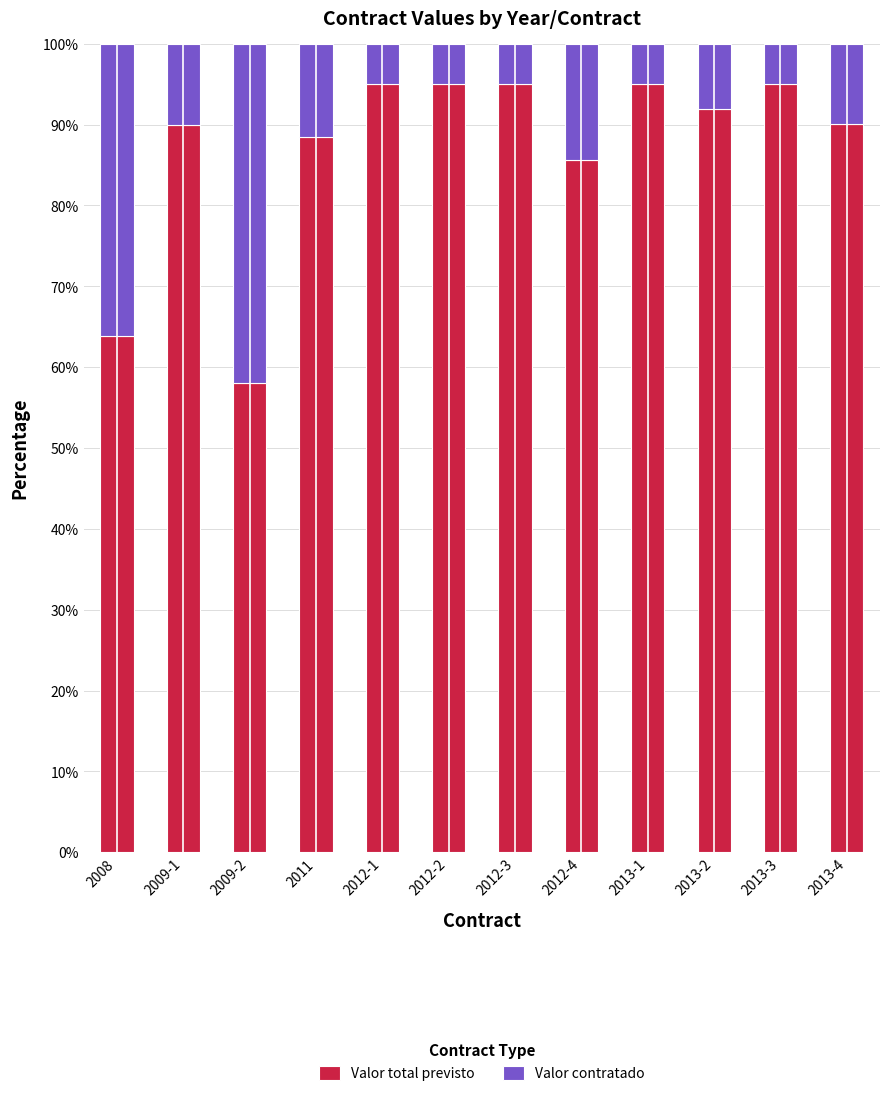

What is the difference between the Valor total previsto values at 2013-4 and 2008?

26.2